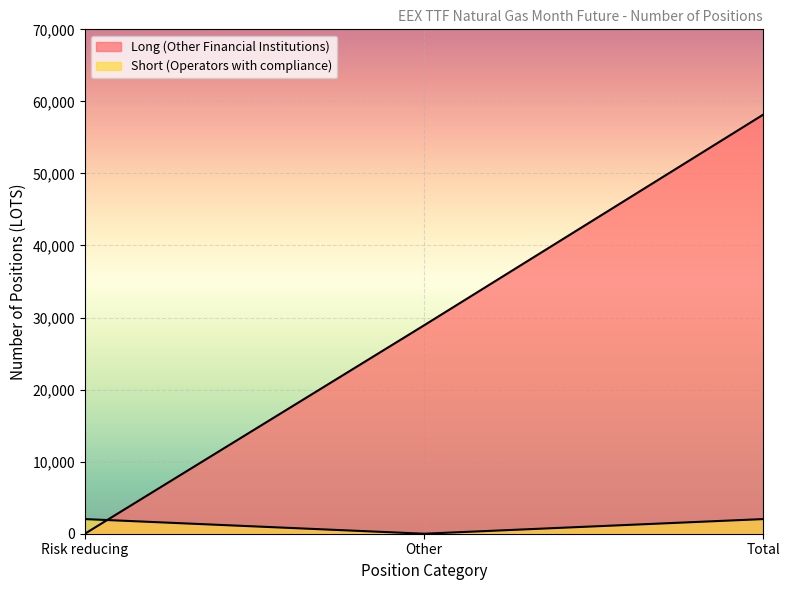

What is the value of the Long (Other Financial Institutions) point at the 2nd from the left?

28916